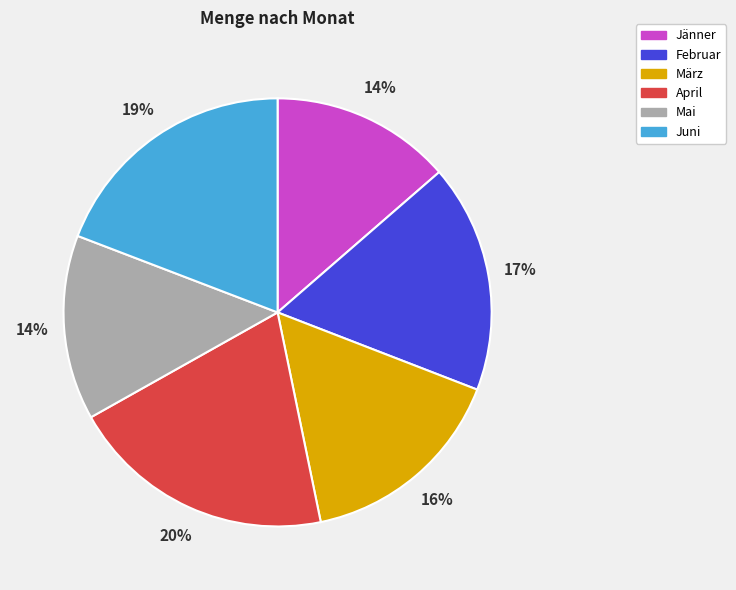

To the nearest percent, what portion does Juni represent?

19%